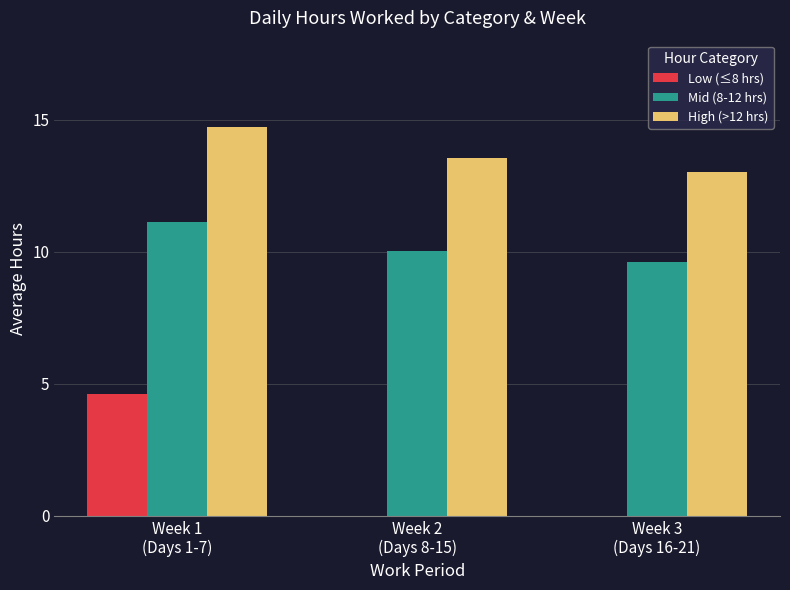

How many distinct data groups are displayed?

3